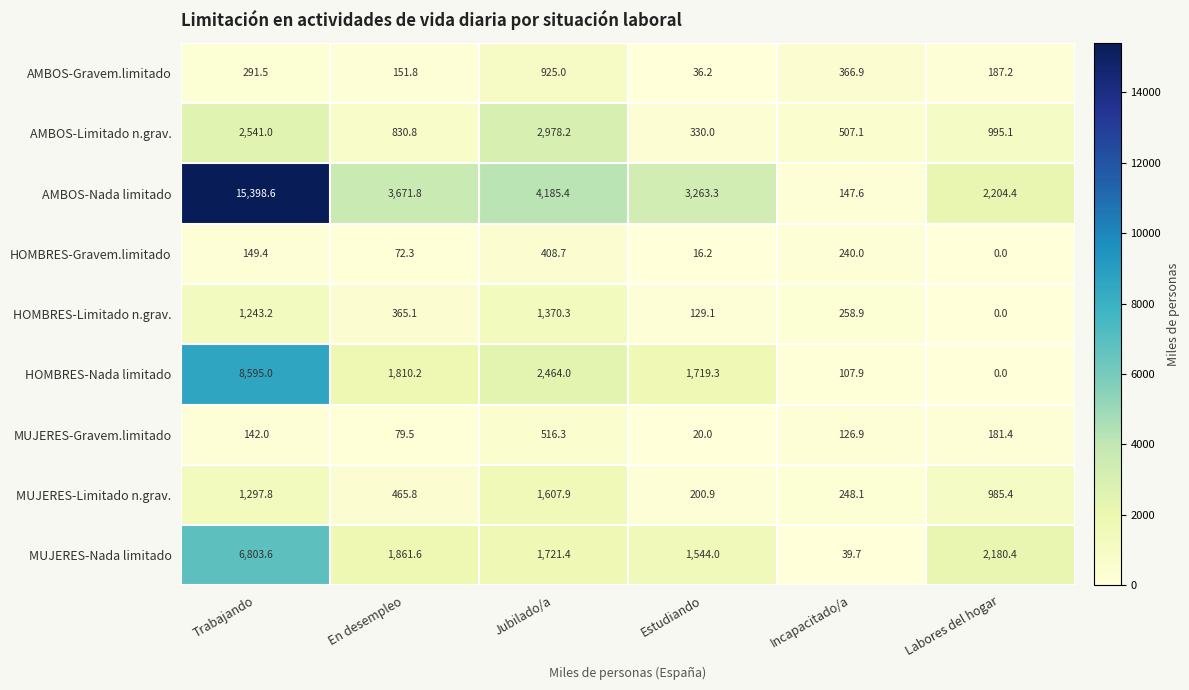

Is it true that AMBOS-Limitado n.grav. equals 1512.9 at Labores del hogar?

False